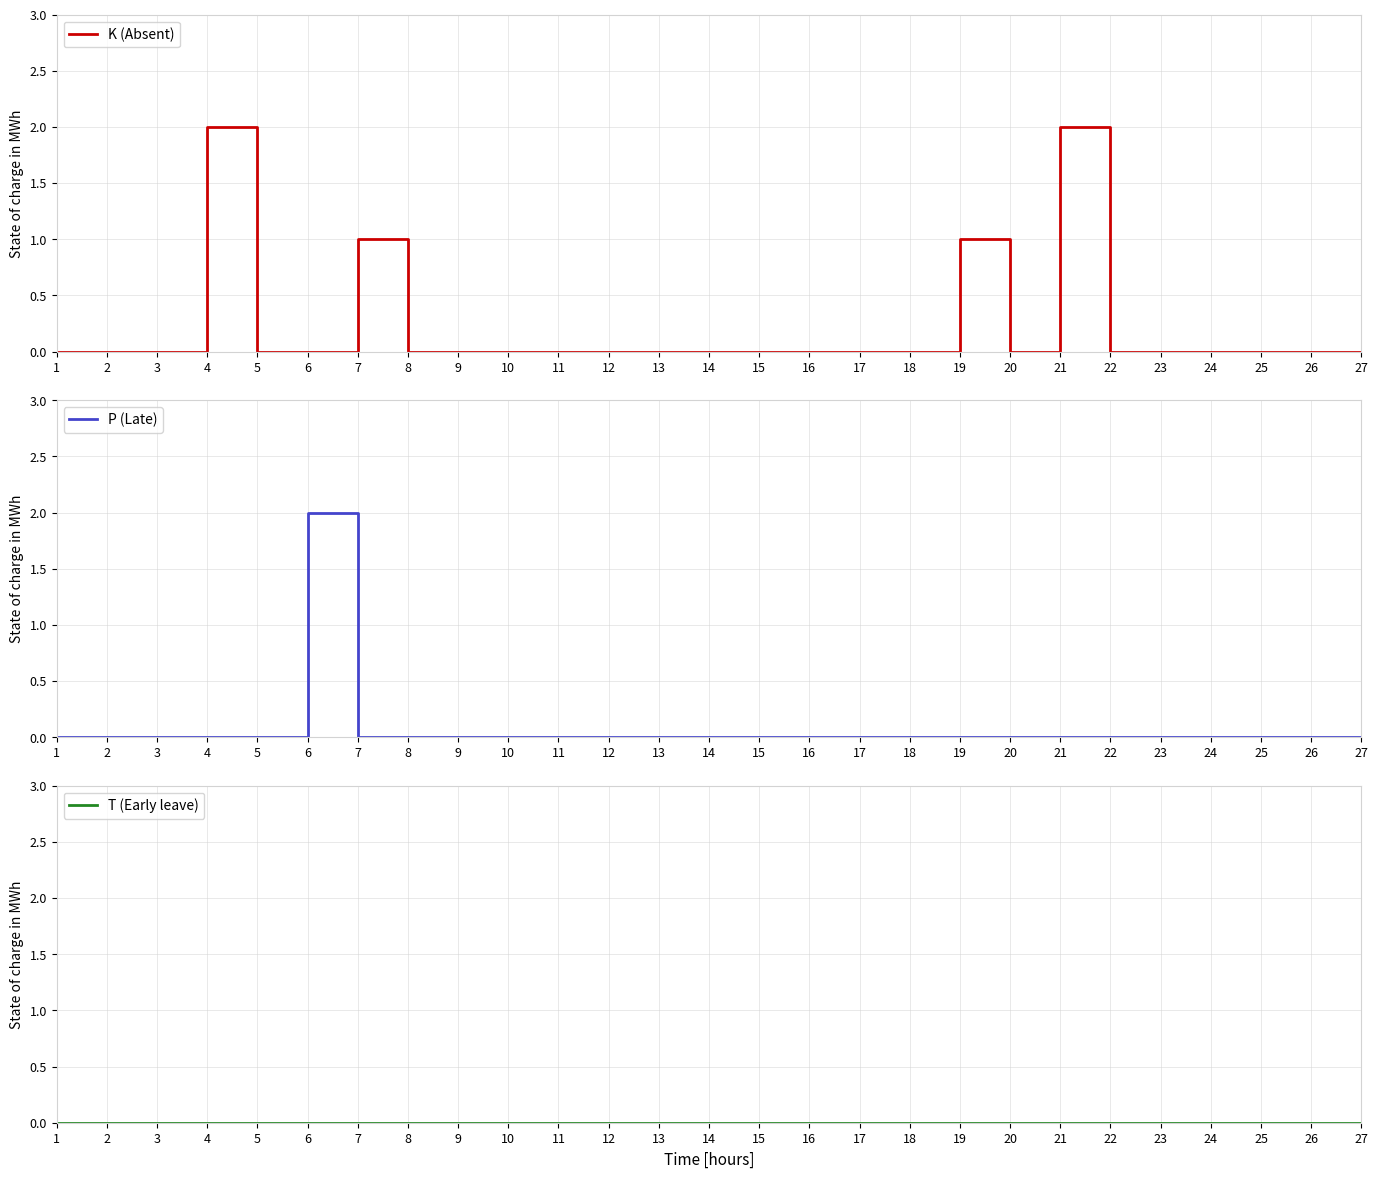

Which category has the highest value in the P (Late) series?

6